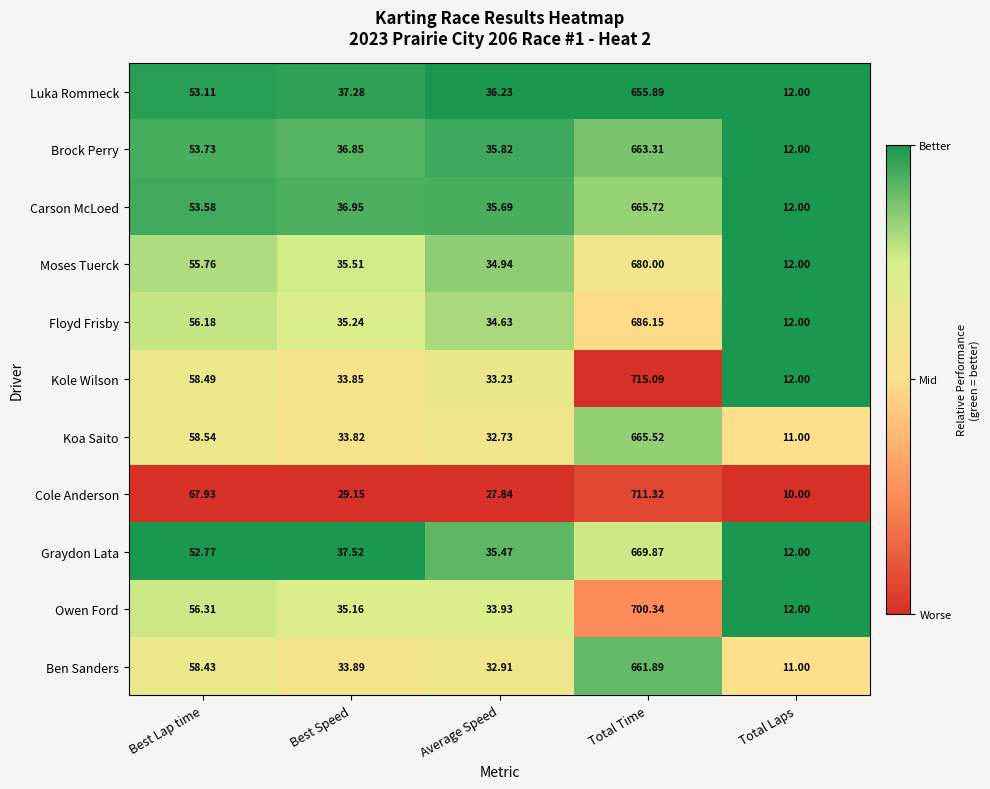

What is the spread (max minus min) of values at Best Lap time?

15.2